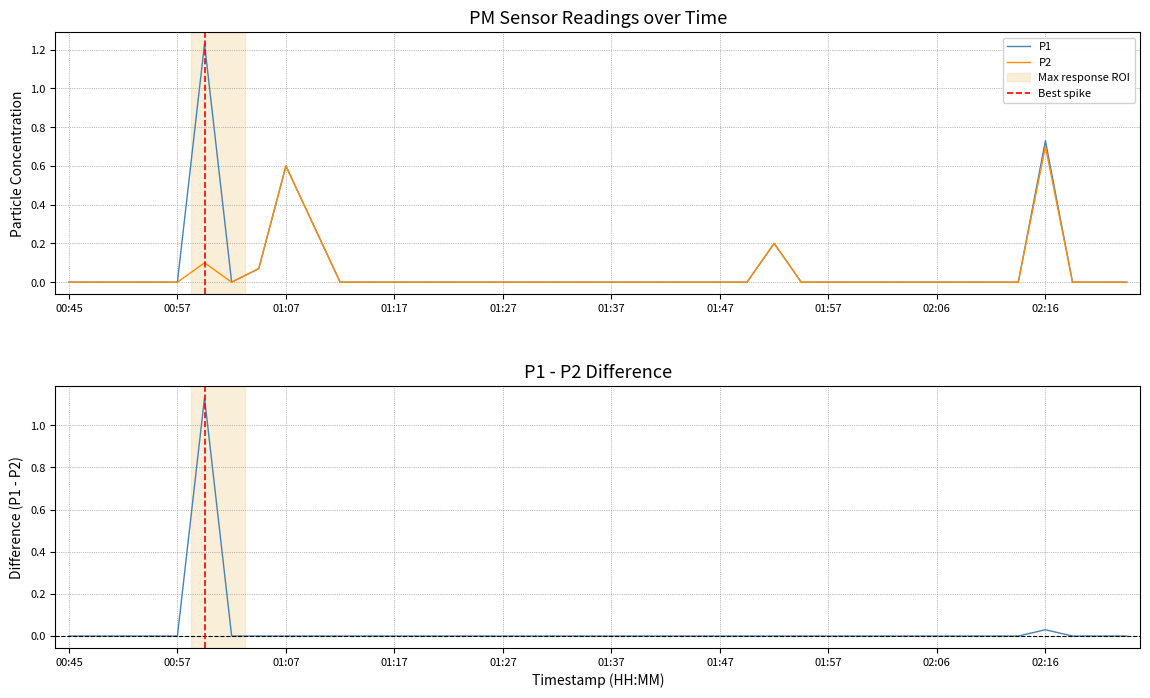

True or false: P2 and P1 intersect in this chart.

False